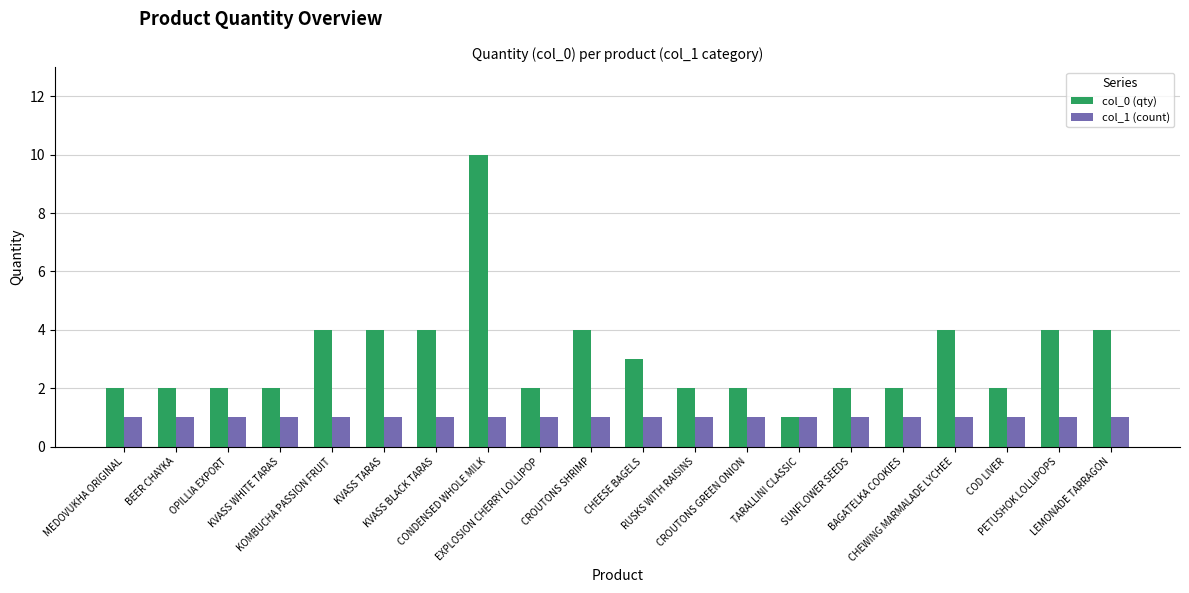

What position from the left is CHEESE BAGELS?

11